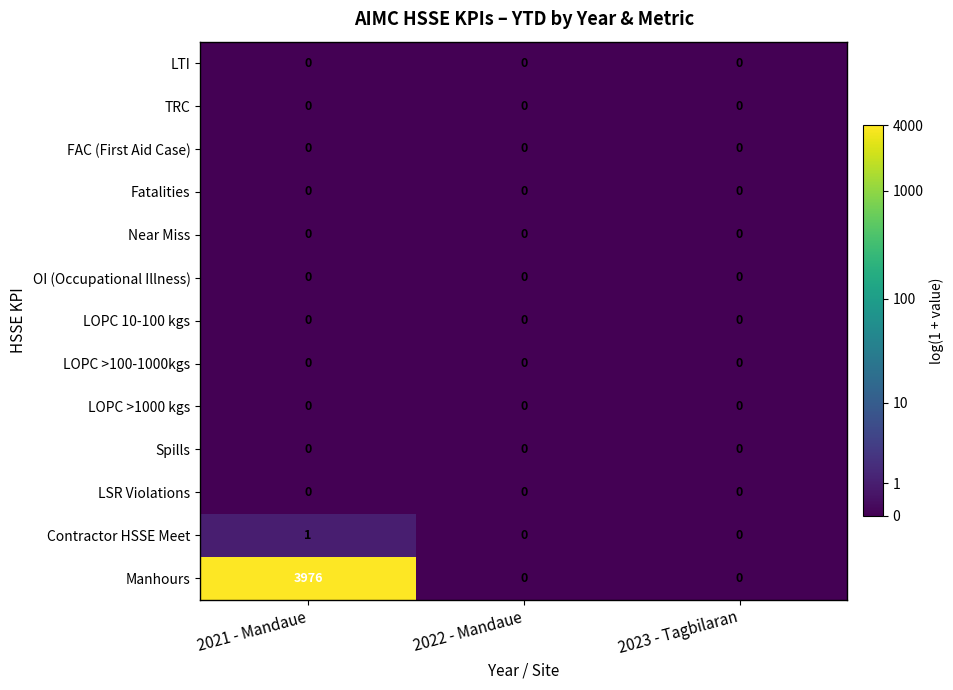

Which series has the largest range (max minus min)?

Manhours